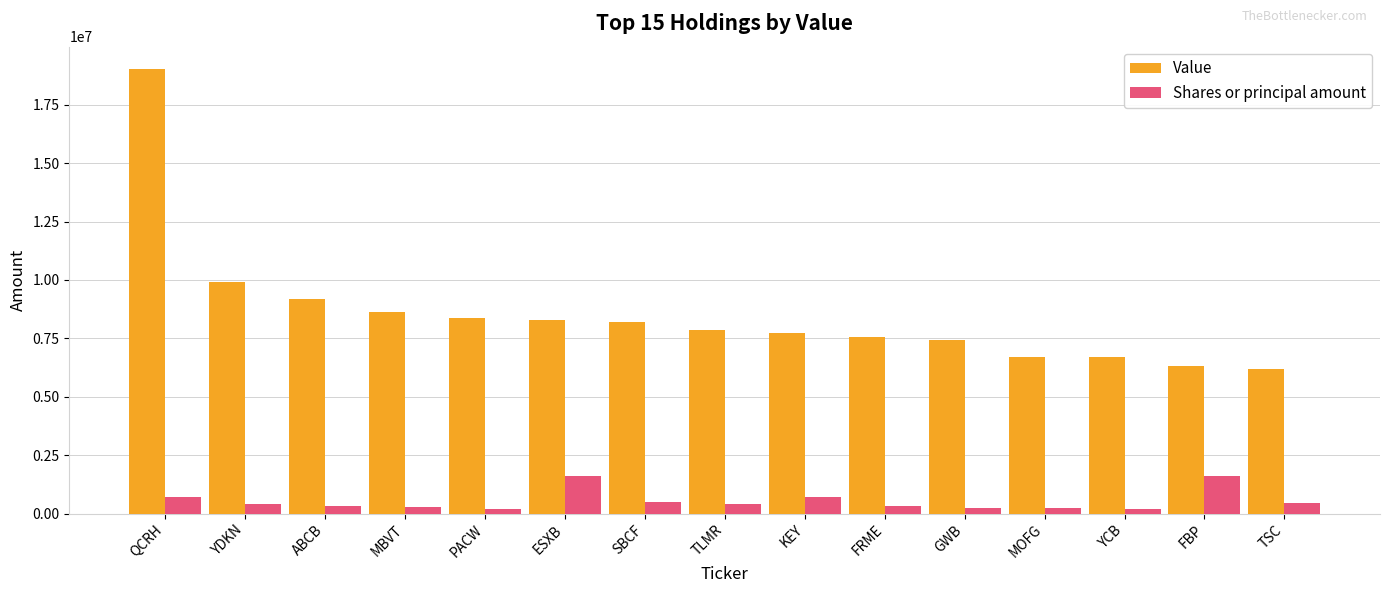

Which series has the widest spread of values?

Value